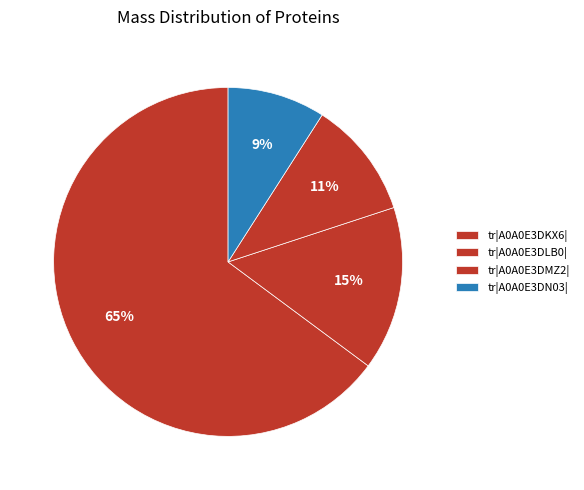

To the nearest percent, what portion does tr|A0A0E3DN03| represent?

9%